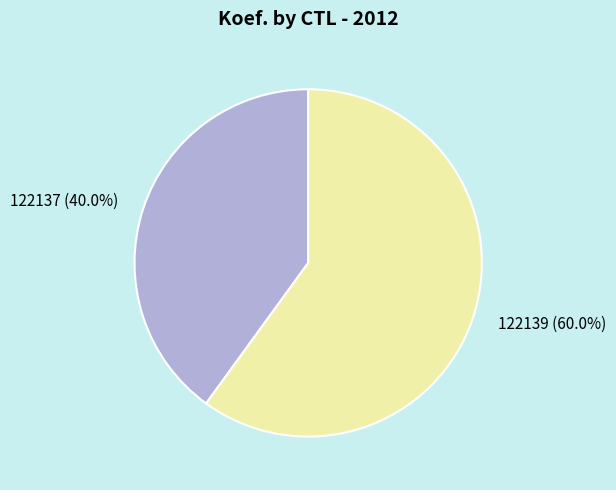

To the nearest percent, what is the difference between the largest and smallest slice percentages?

20%